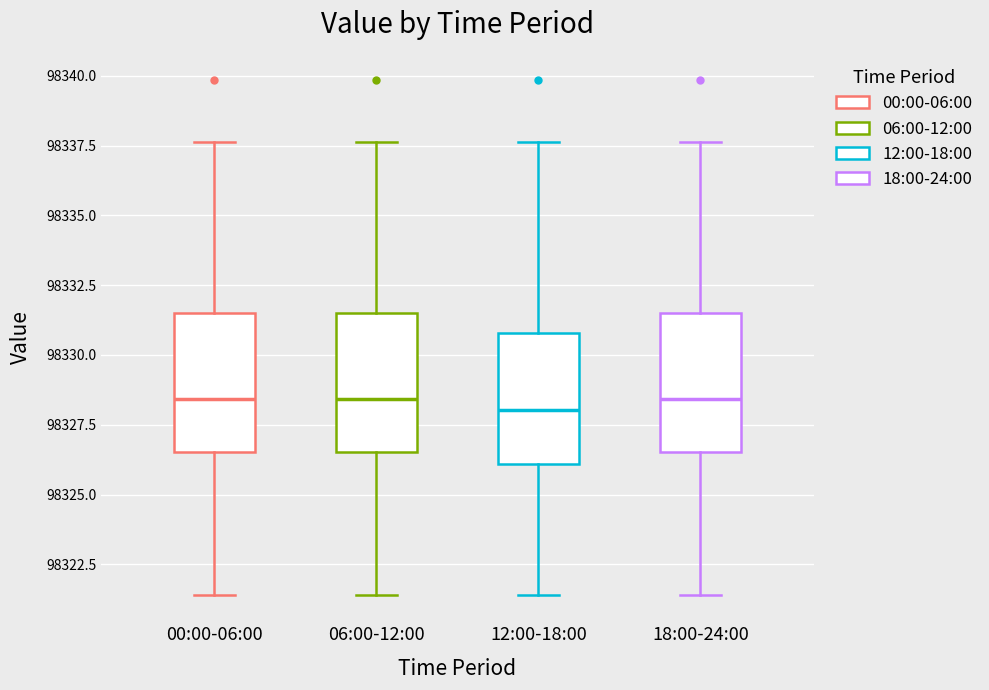

Where does the median line of the box for 18:00-24:00 sit on the y-axis? The values are not printed on the chart, so give them approximately, as read against the axis.

98328.5